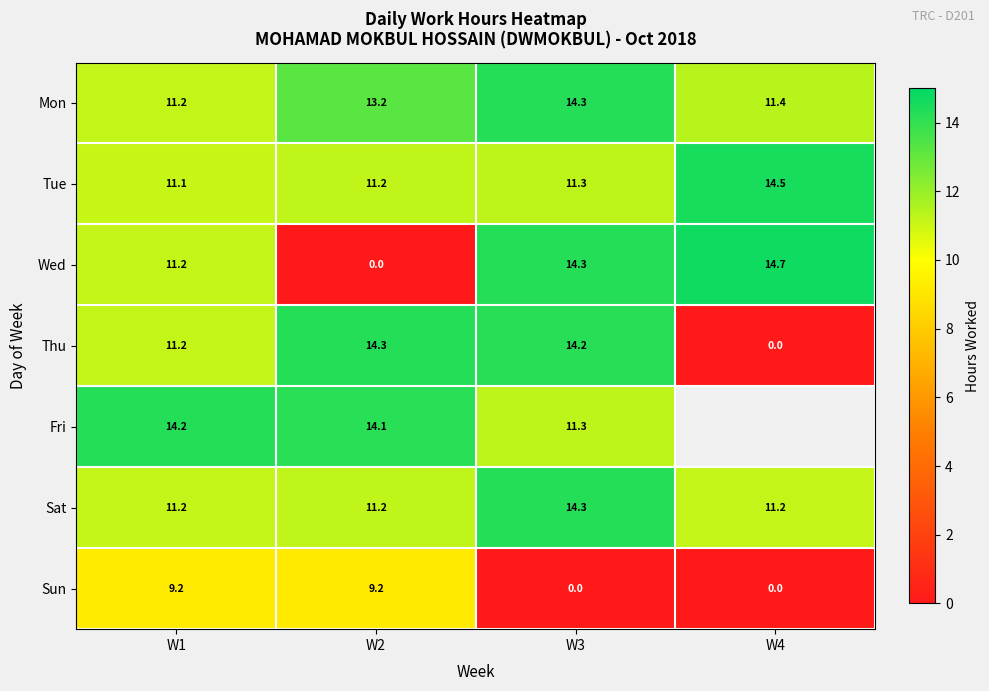

At which label is Tue closest to 12?

W3